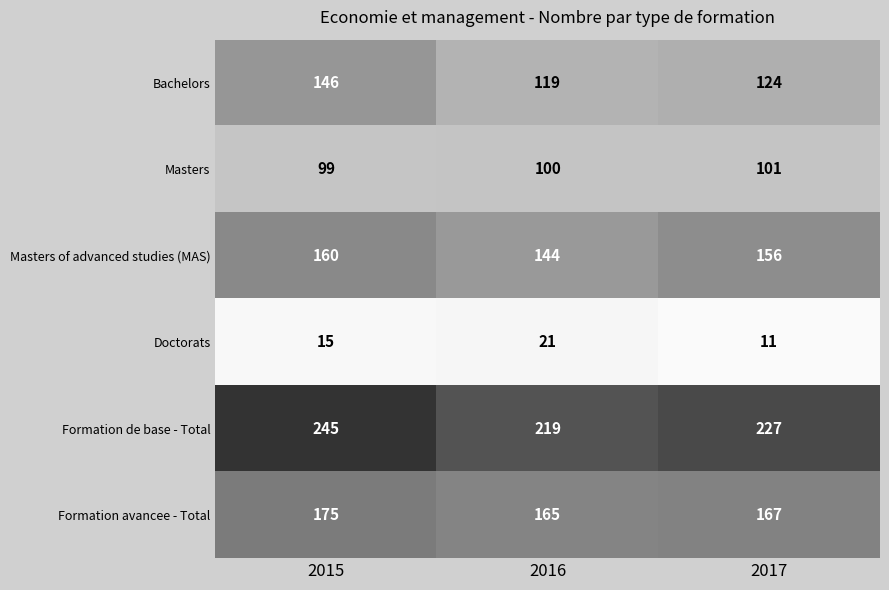

Which series changed the most between 2015 and 2017?

Bachelors